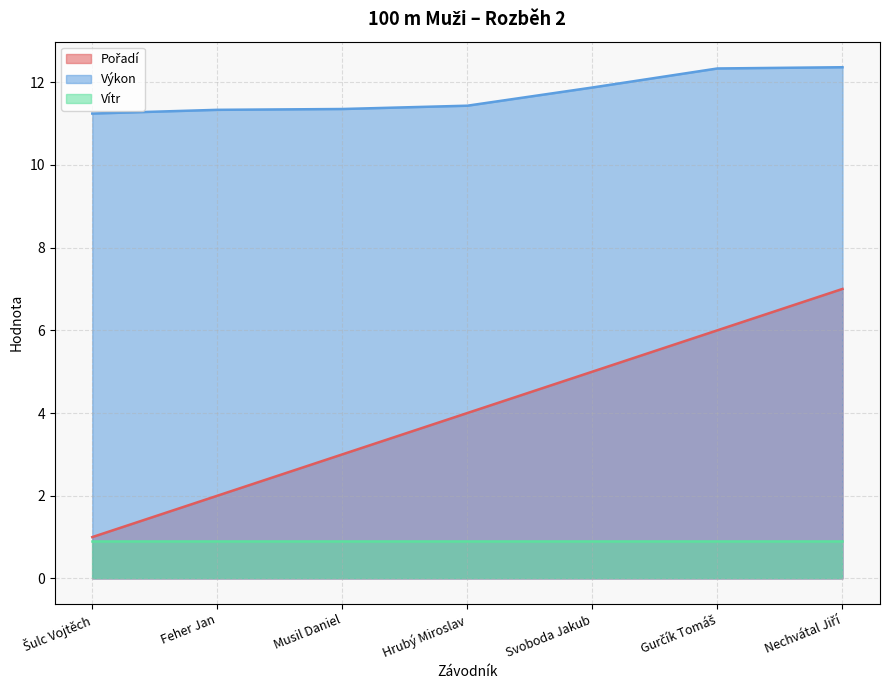

What is the difference between the Pořadí values at Šulc Vojtěch and Musil Daniel?

2.0